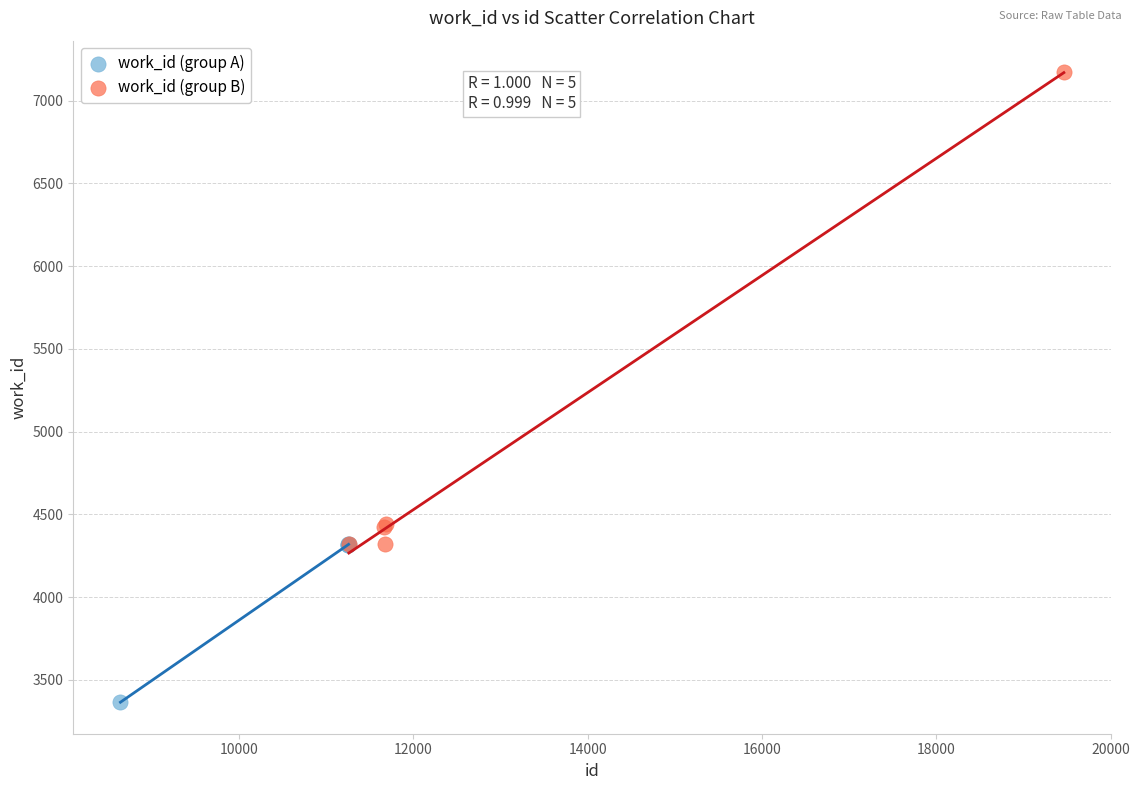

Which series reaches the maximum Y coordinate?

work_id (group B)